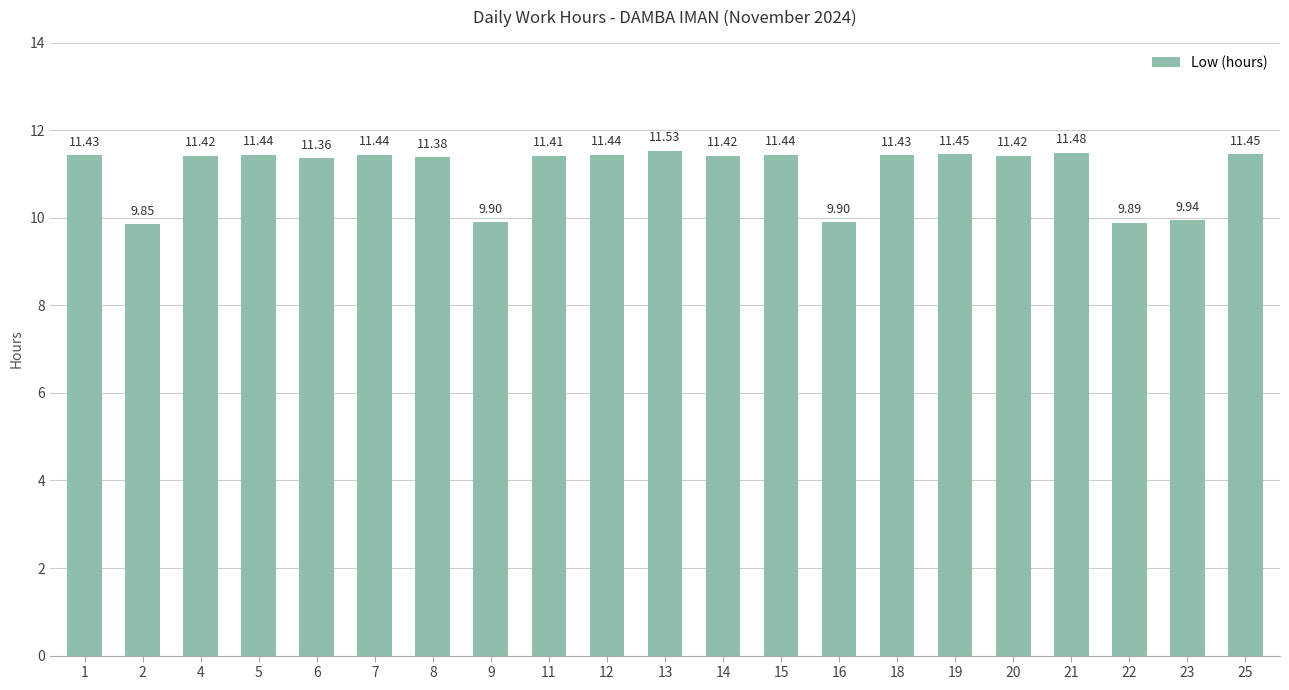

What is the value of the 15th bar from the left?

11.4